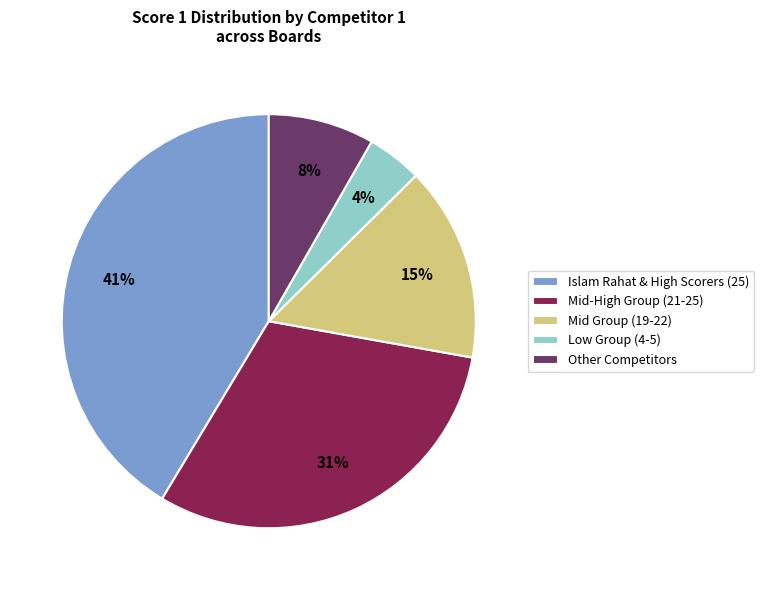

Count the number of slices in the pie.

5